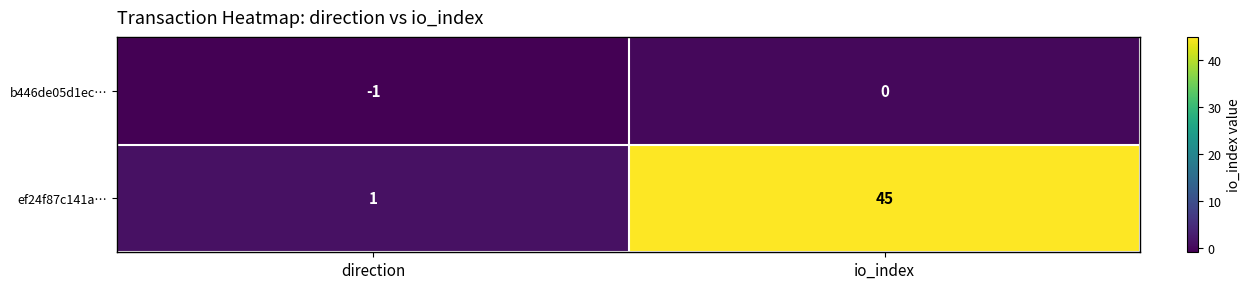

Reading left to right, extract all data points from this chart.

b446de05d1ec…: -1	0
ef24f87c141a…: 1	45